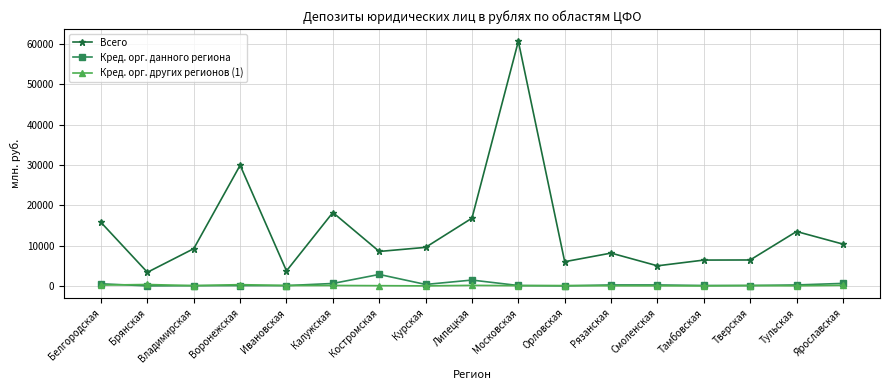

At which category is the sum across all series the highest?

Московская